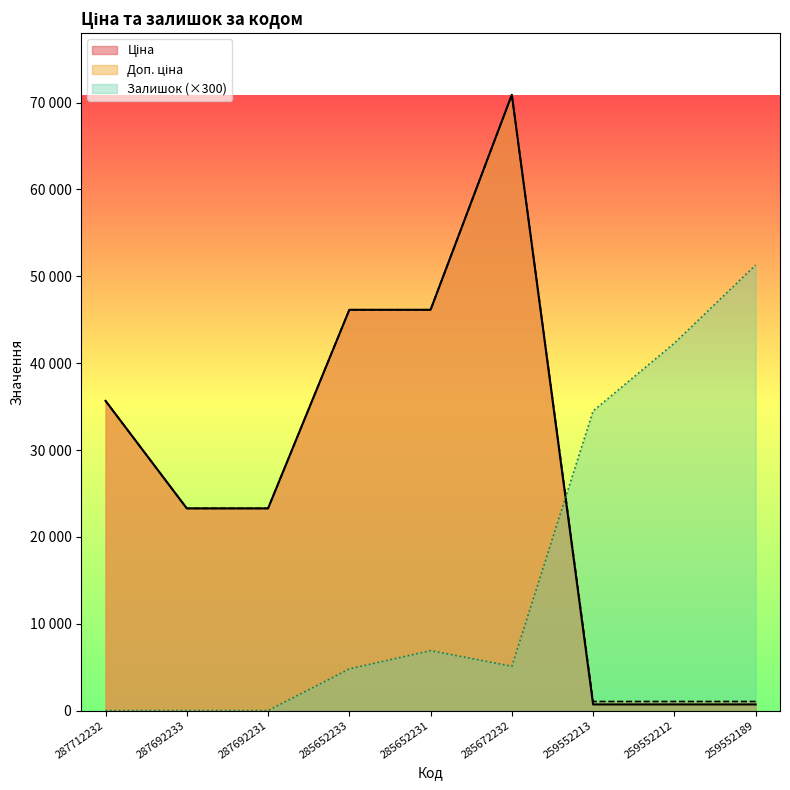

True or false: Залишок has a value of 42300.0 at 259552212.

True